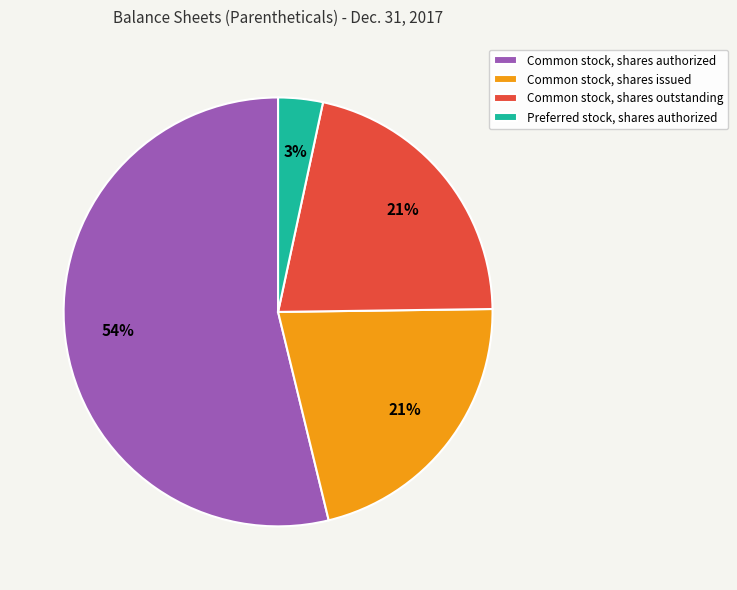

Which category has the biggest portion of the pie?

Common stock, shares authorized